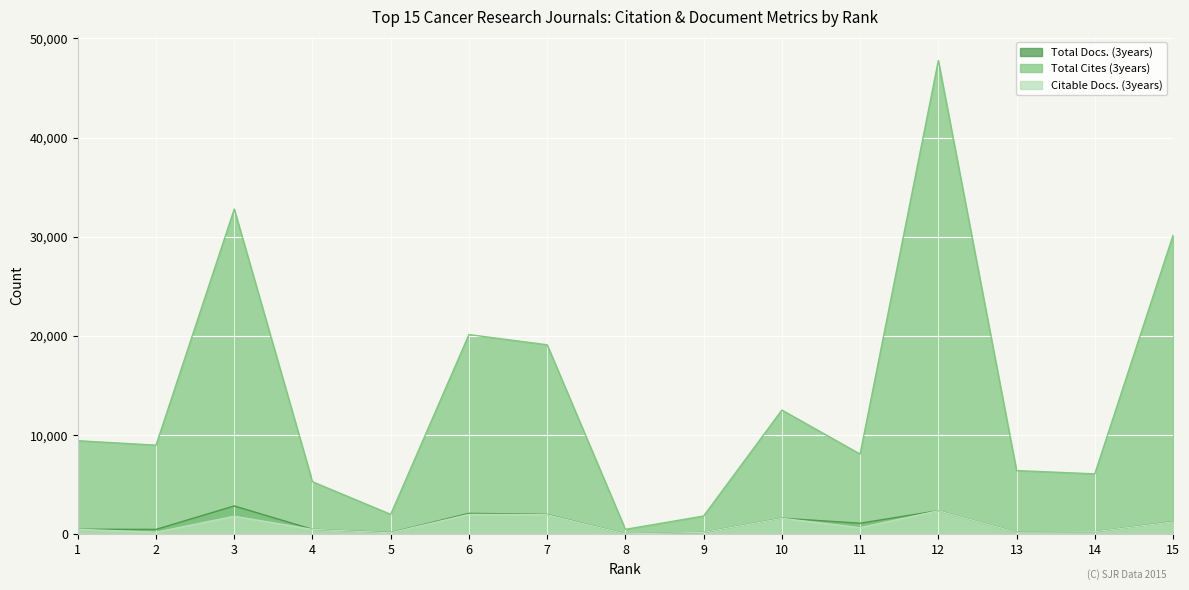

True or false: Citable Docs. (3years) has a value of 144 at 14.

False